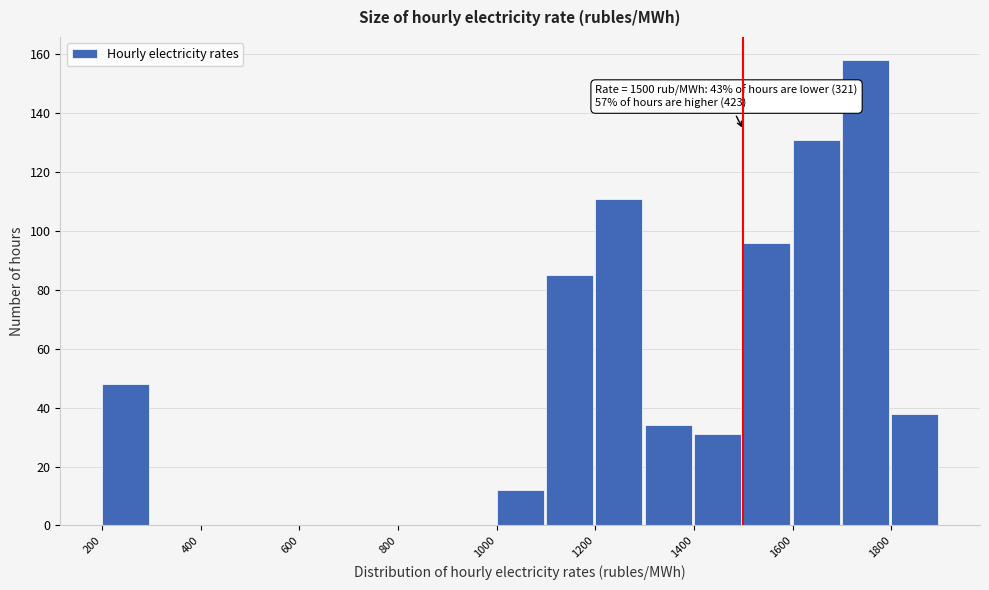

Over which range of the x-axis is the bar tallest?

1700 to 1800